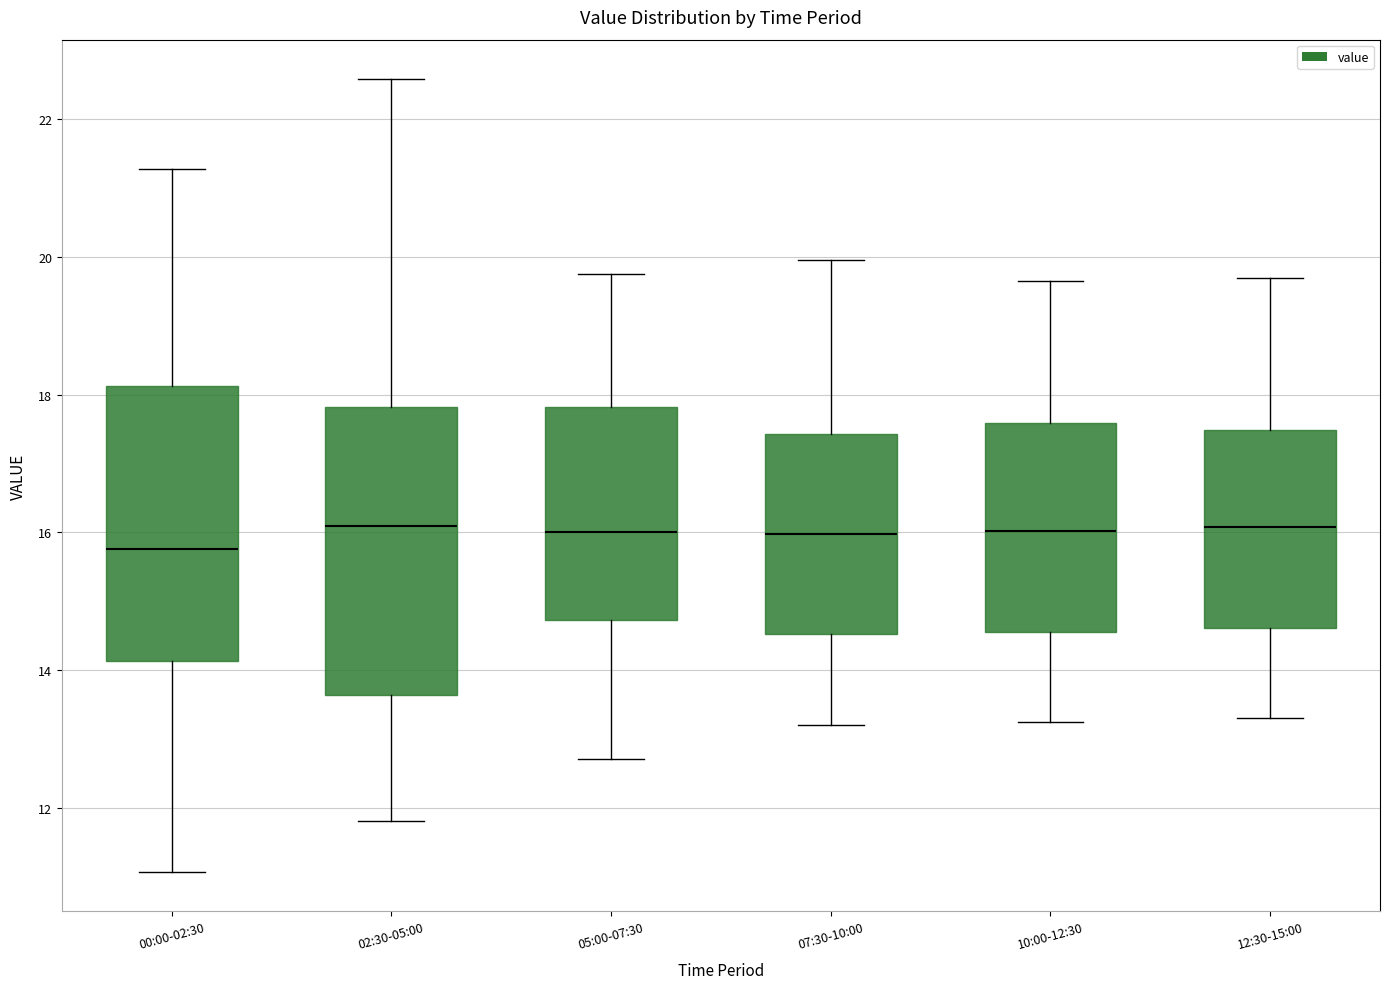

Reading left to right, read every box against the y-axis: the position of its median line, the range the box covers, and the ends of its whiskers. The values are not printed on the chart, so give them approximately, as read against the axis.

00:00-02:30: median 15.8, box 14.2 to 18.2, whiskers 11.0 to 21.2
02:30-05:00: median 16.0, box 13.6 to 17.8, whiskers 11.8 to 22.6
05:00-07:30: median 16.0, box 14.8 to 17.8, whiskers 12.8 to 19.8
07:30-10:00: median 16.0, box 14.6 to 17.4, whiskers 13.2 to 20.0
10:00-12:30: median 16.0, box 14.6 to 17.6, whiskers 13.2 to 19.6
12:30-15:00: median 16.0, box 14.6 to 17.4, whiskers 13.4 to 19.8